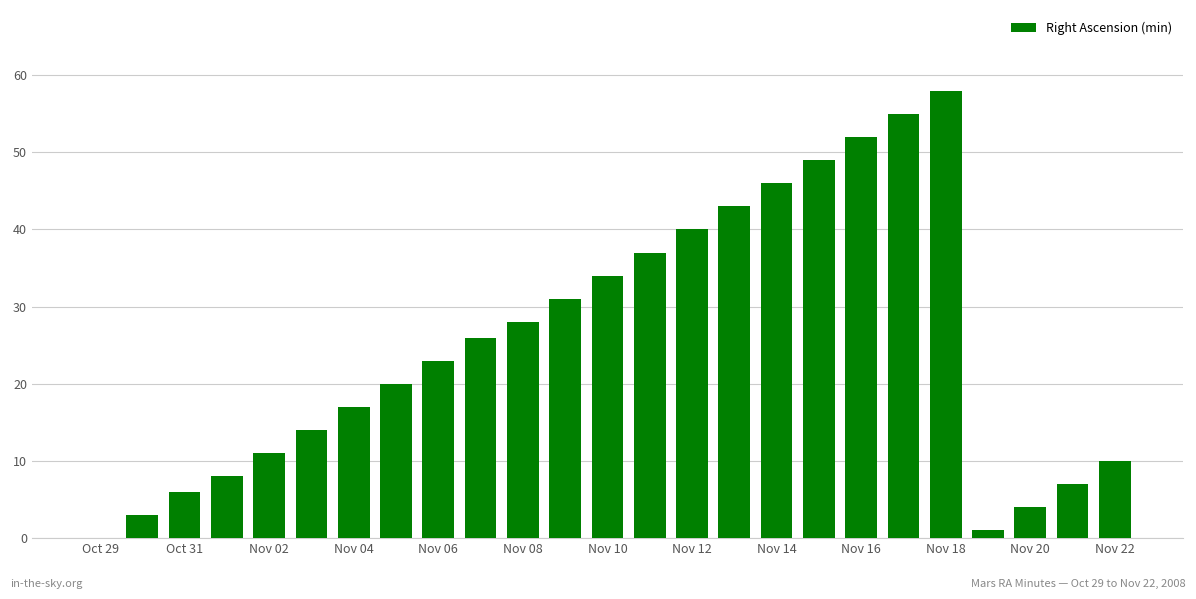

What is the sum of all values?

623